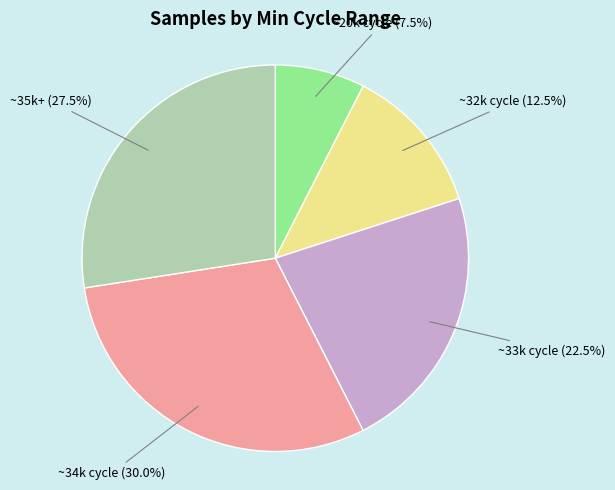

Does ~34k cycle (30.0%) account for over 50% of the chart?

No